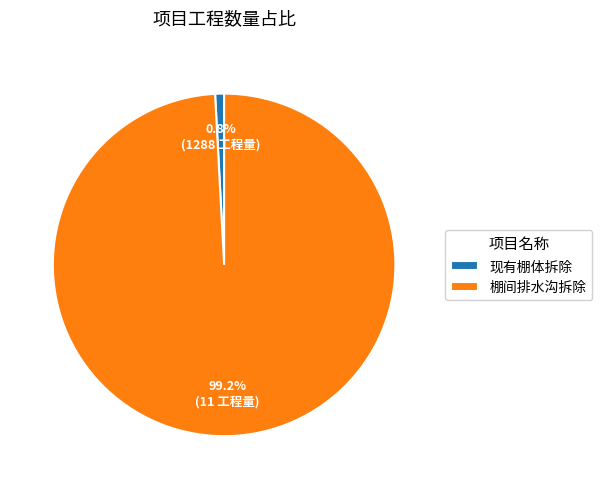

Is it true that 棚间排水沟拆除 is 99% of the pie?

True